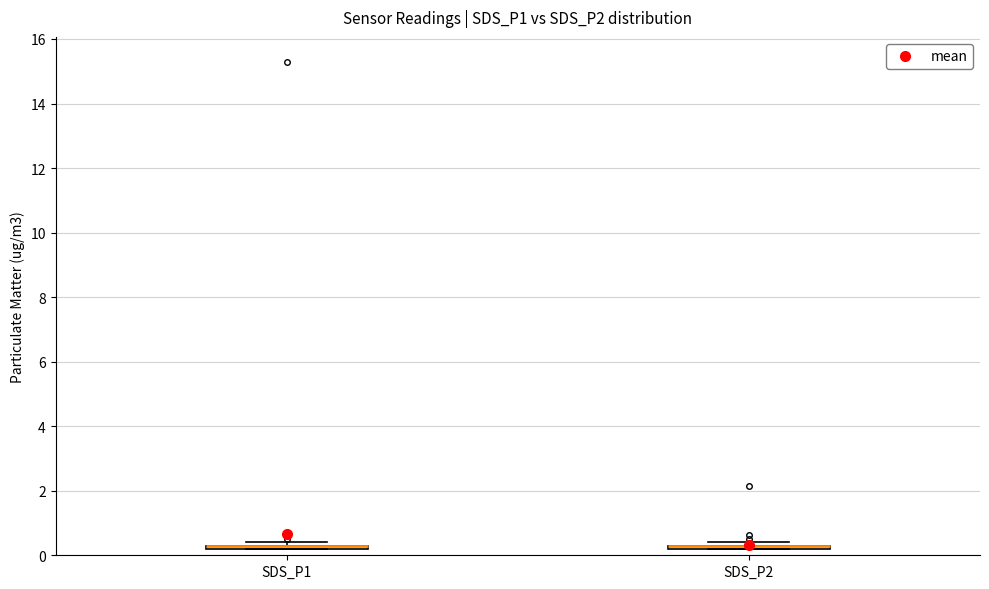

Where is the upper edge of the box for SDS_P1 on the y-axis? The values are not printed on the chart, so give them approximately, as read against the axis.

0.4